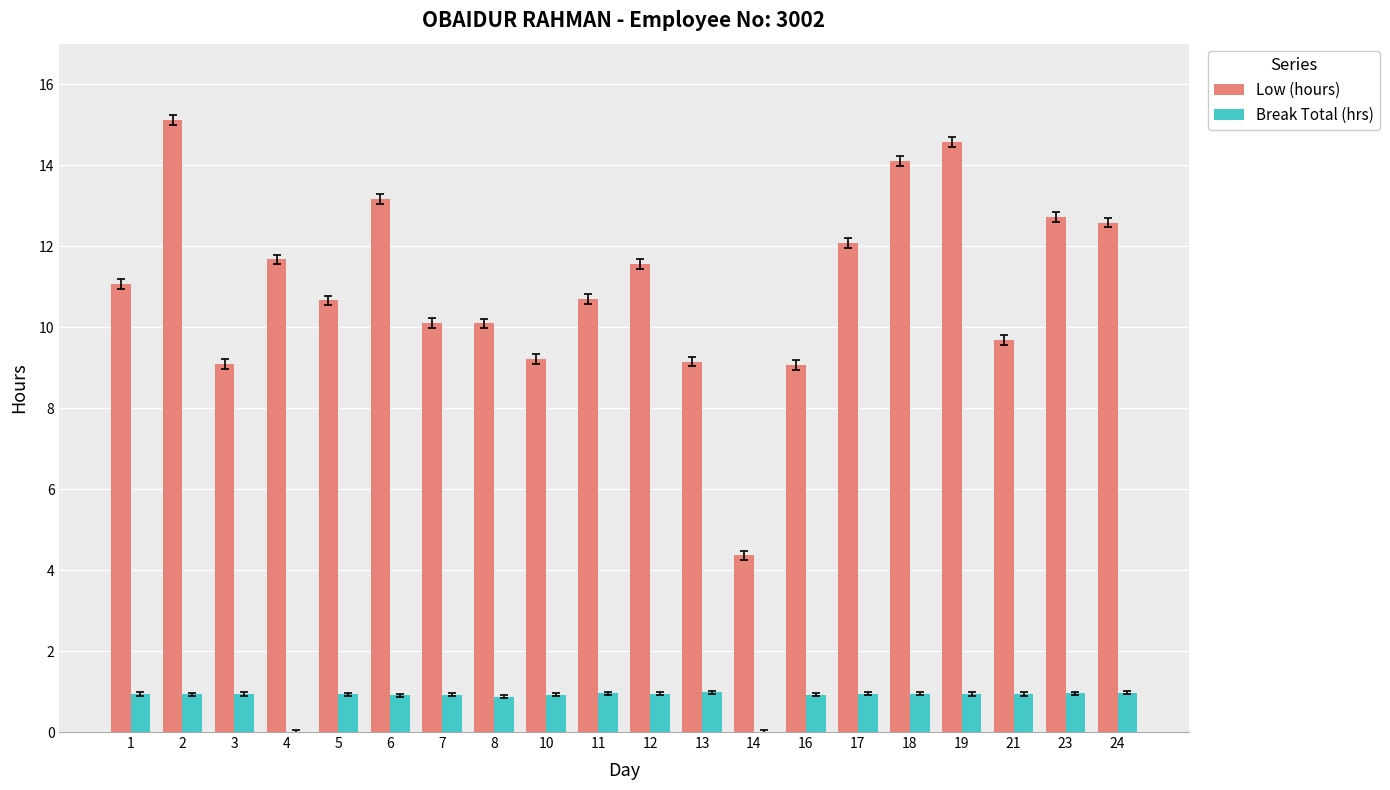

What is the sum of the Break Total (hrs) values at 24 and 1?

1.9